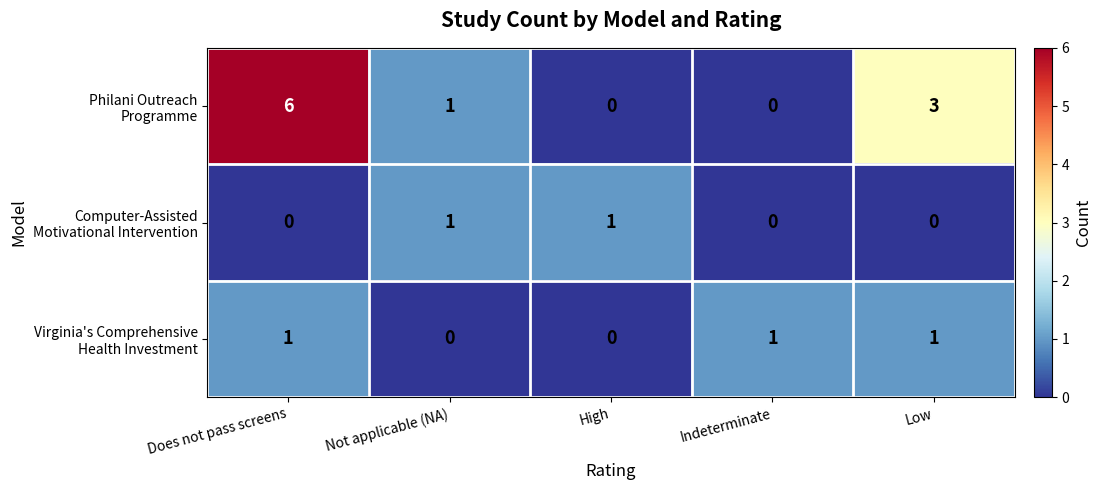

What is the difference between the highest and lowest values at Low?

3